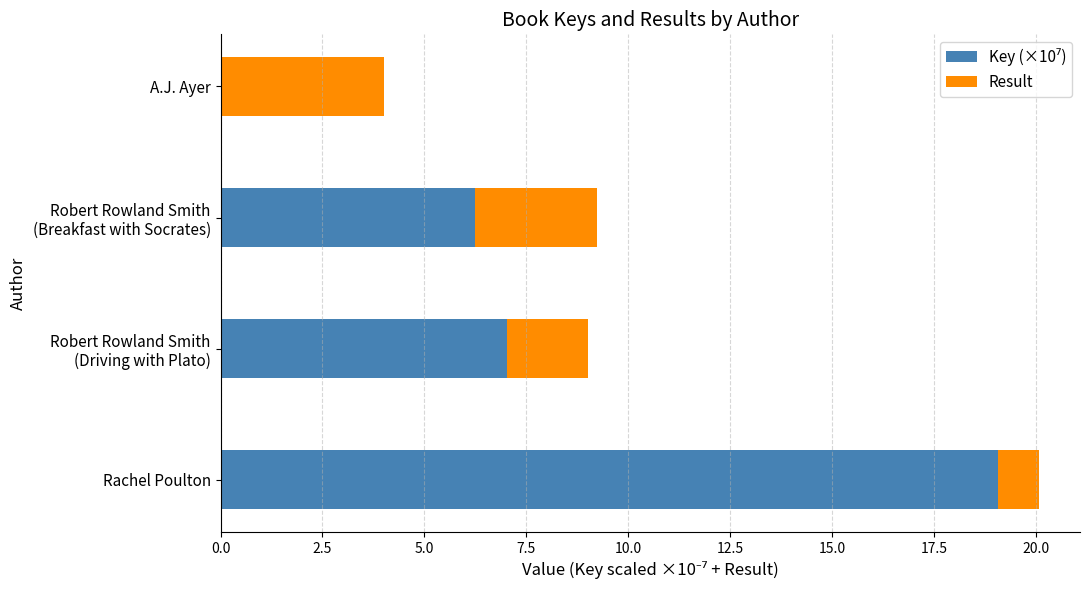

At which category is the sum across all series the highest?

Rachel Poulton